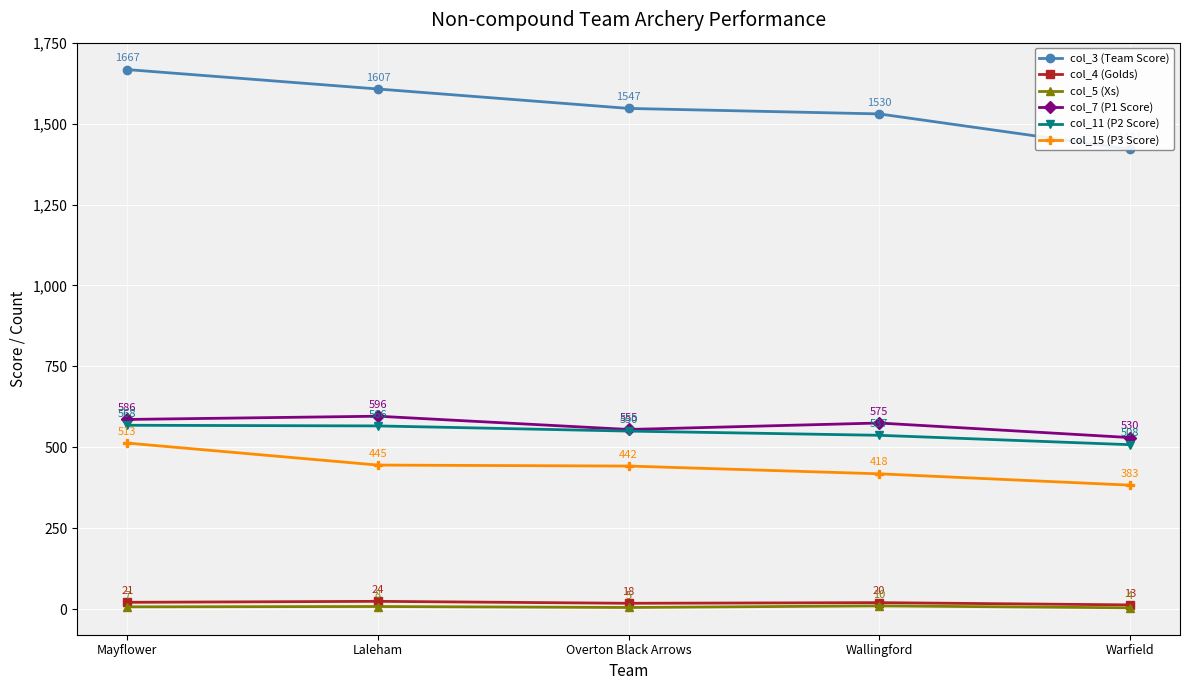

How many lines are shown in the chart?

6